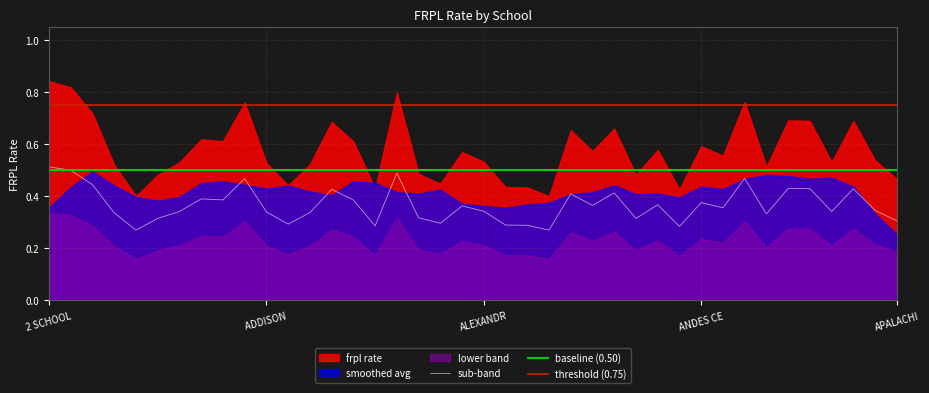

What position from the right is 7?

33